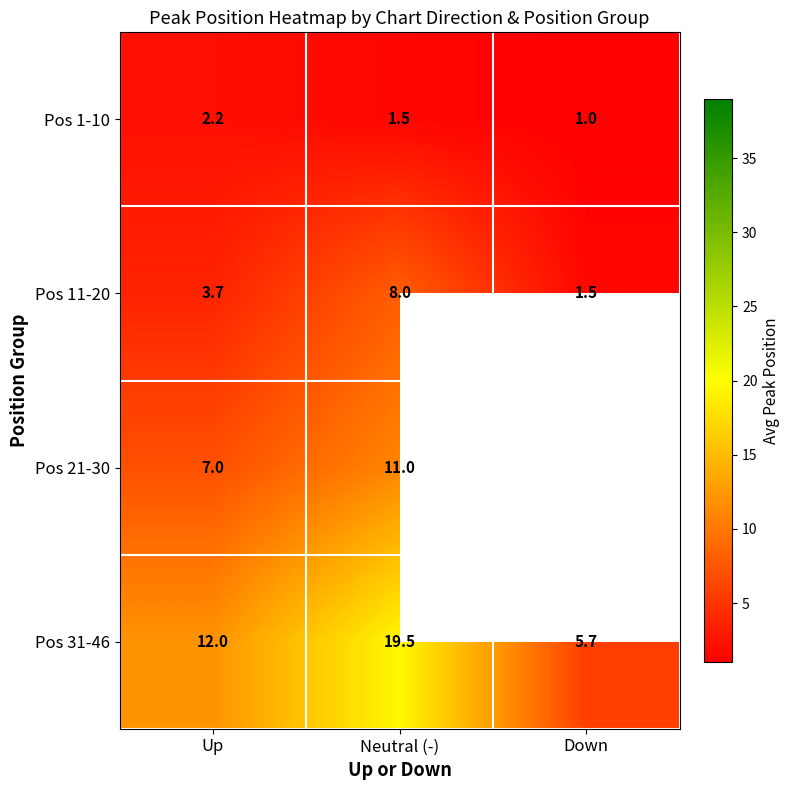

The value of Pos 31-46 at Down is 5.7. True or false?

True